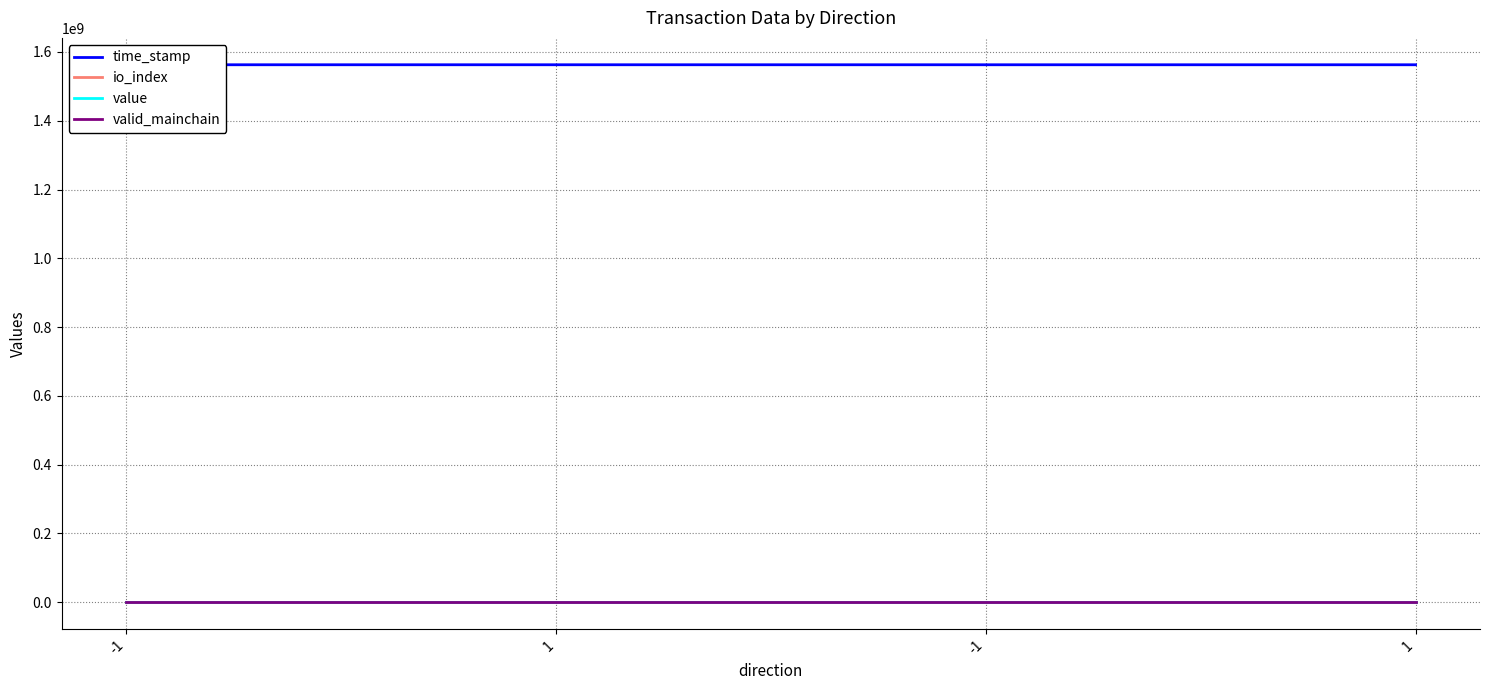

What is the value of the valid_mainchain point at the 4th from the left?

1.0